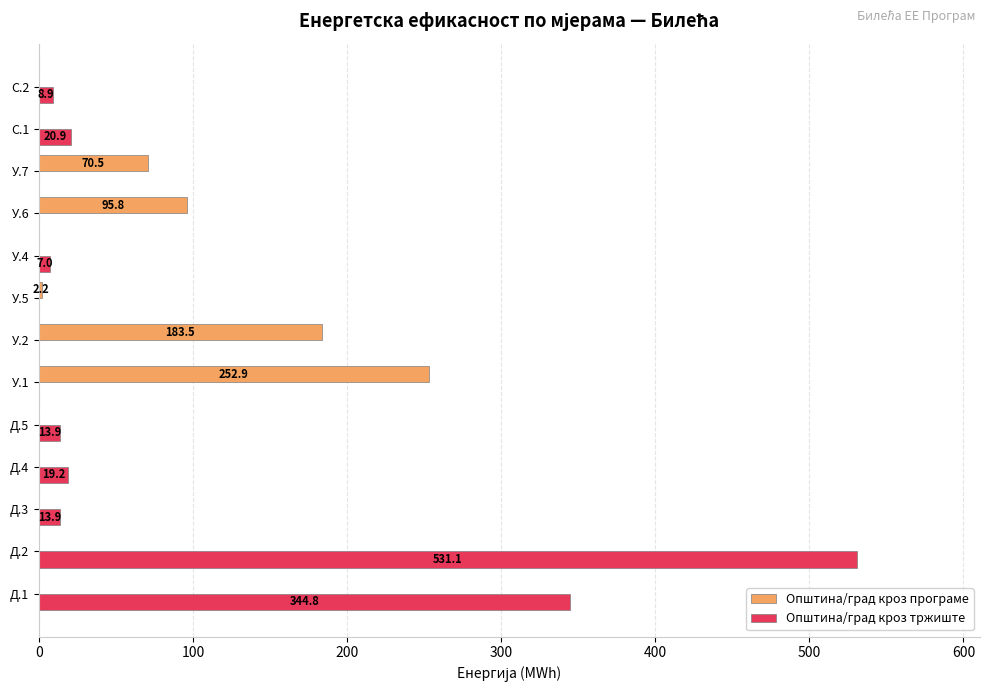

Which series has the largest total across all categories?

Општина/град кроз тржиште